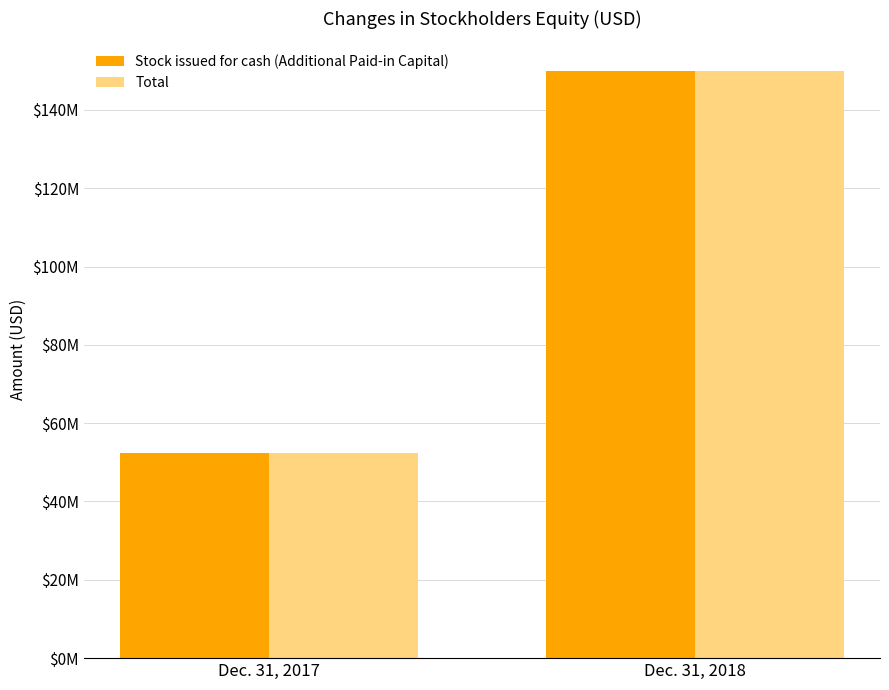

What is the value of the Stock issued for cash (Additional Paid-in Capital) bar at the 1st from the left?

52463173